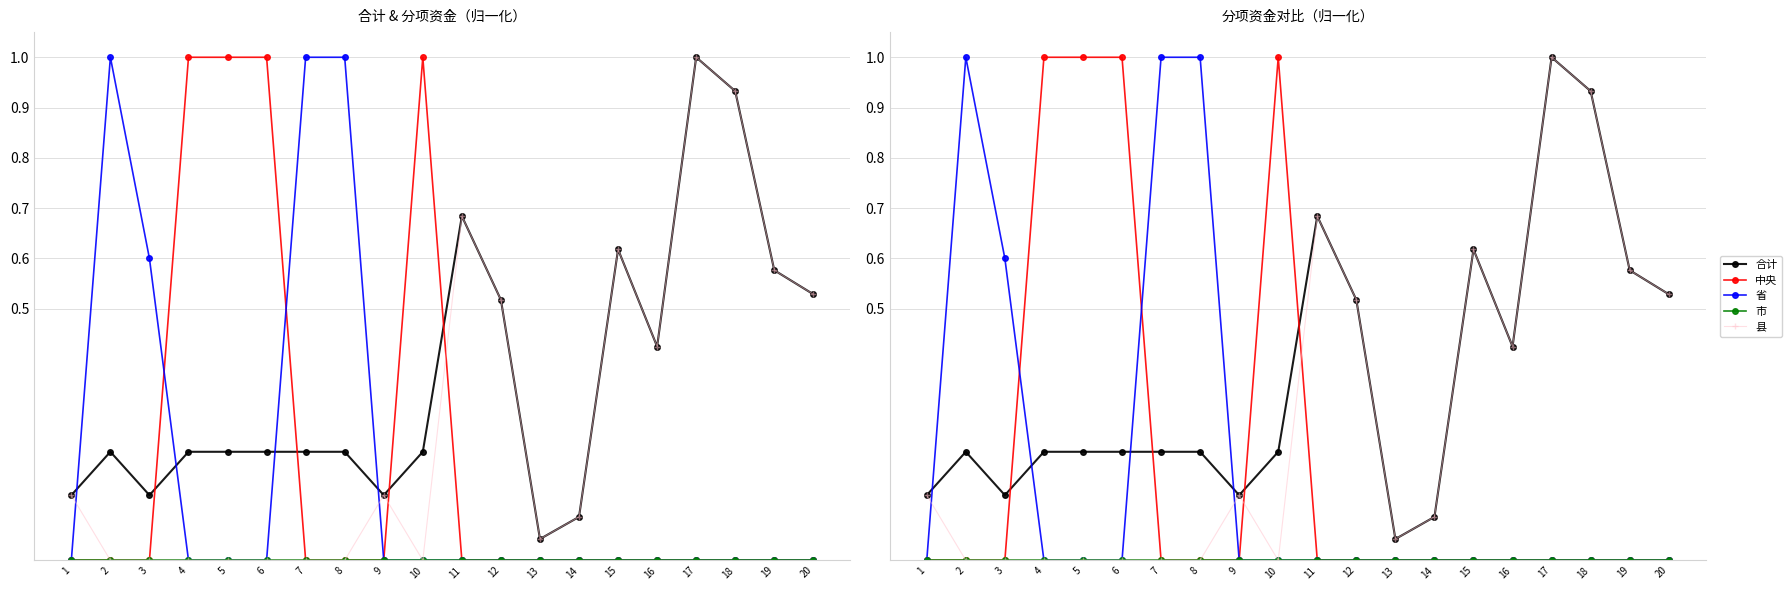

List the labels in order of 省 value, smallest first.

1, 4, 5, 6, 9, 10, 11, 12, 13, 14, 15, 16, 17, 18, 19, 20, 3, 2, 7, 8